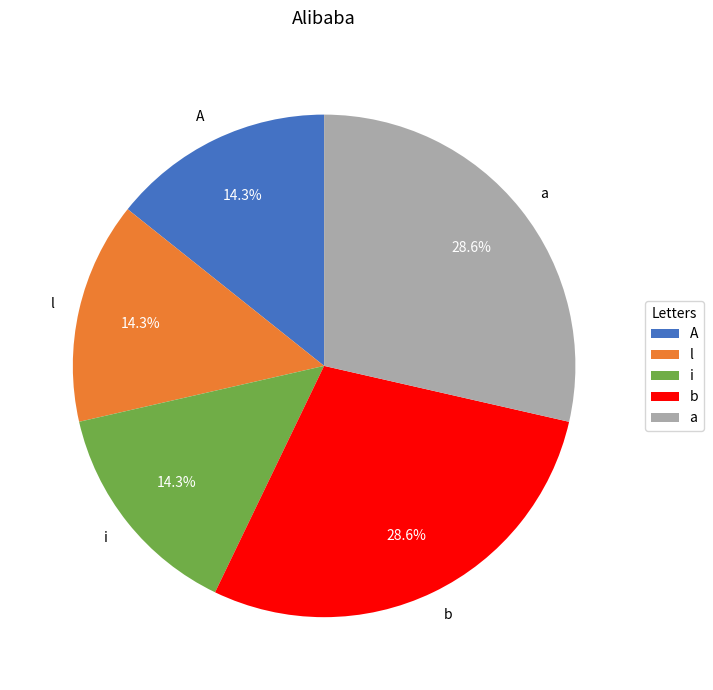

Is it true that i is 6% of the pie?

False